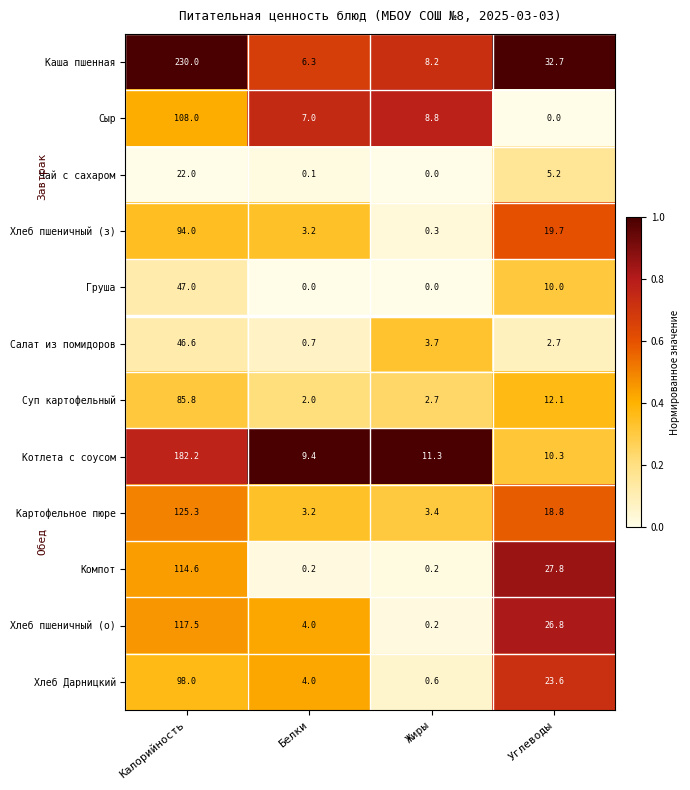

What is the difference between the second highest and minimum values in the Картофельное пюре series?

15.6